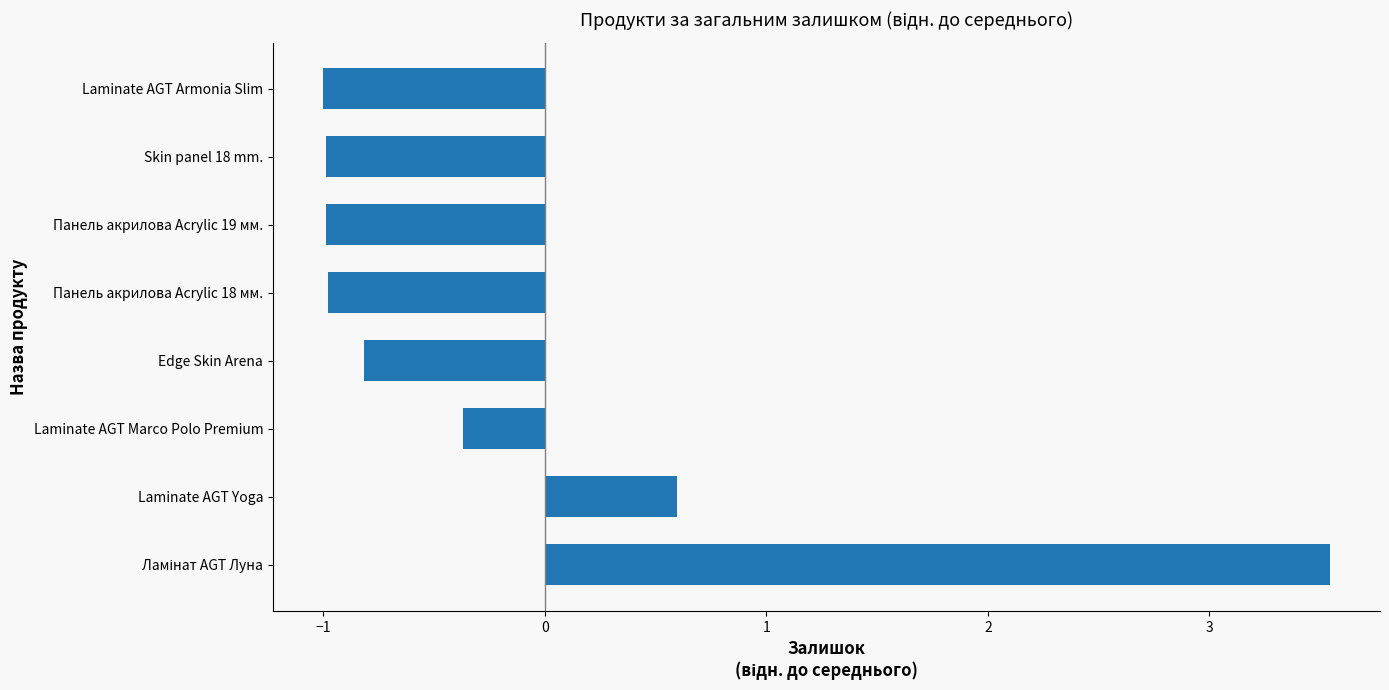

What is the change in value from Laminate AGT Marco Polo Premium to Laminate AGT Armonia Slim?

-0.6